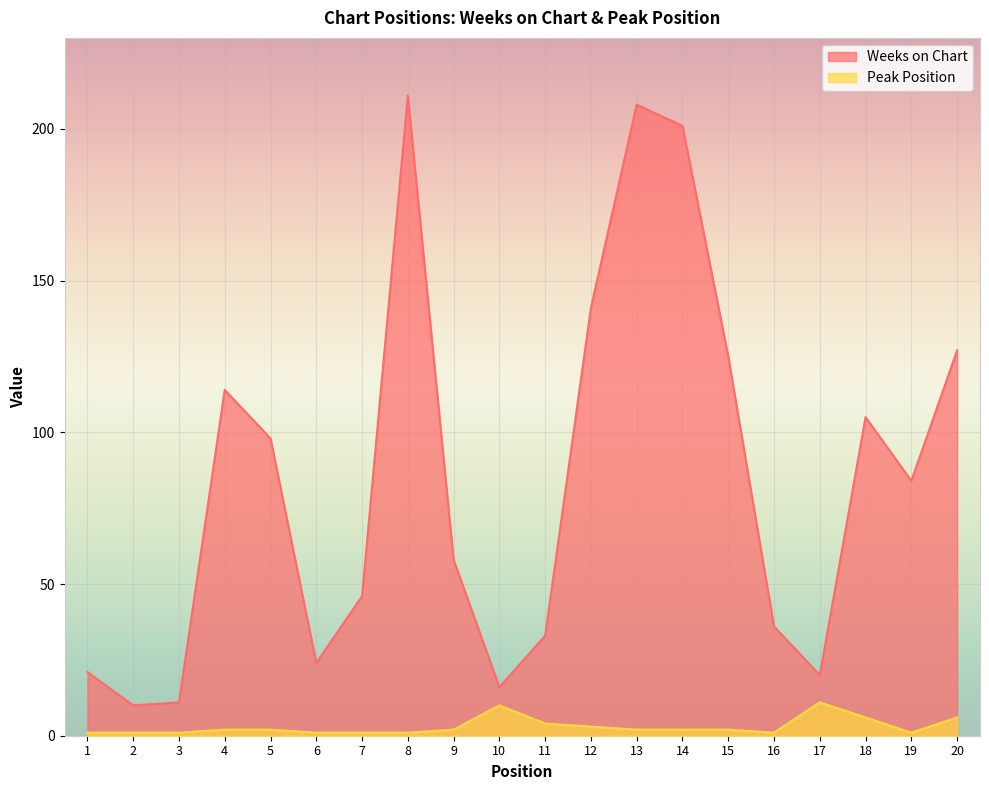

Between 8 and 17, which series saw the biggest shift?

Weeks on Chart